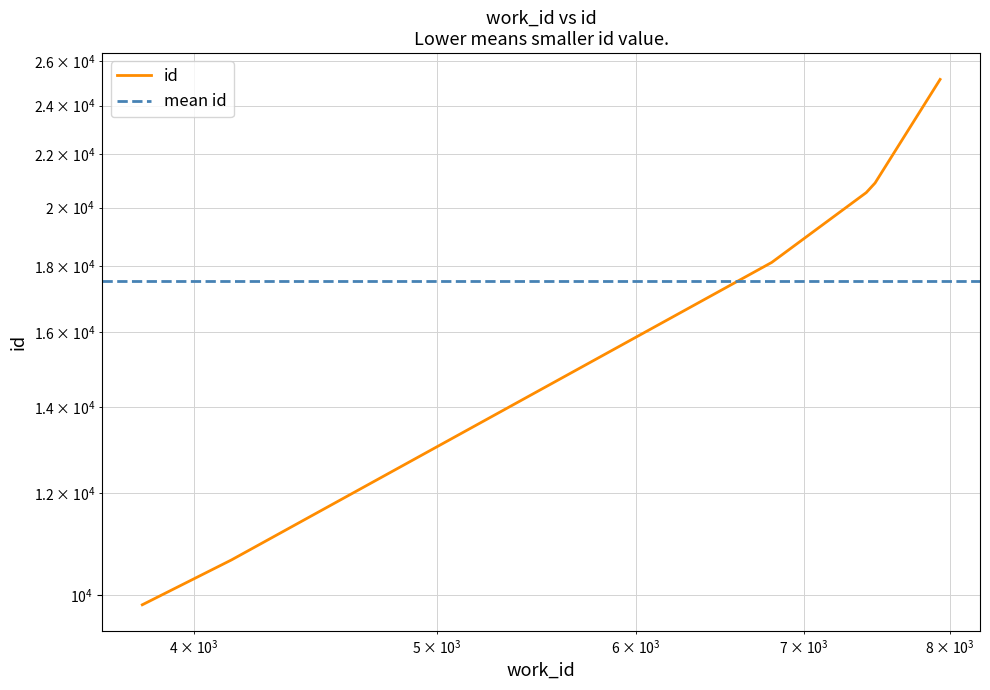

Which has a higher value, 3816 or 7929?

7929